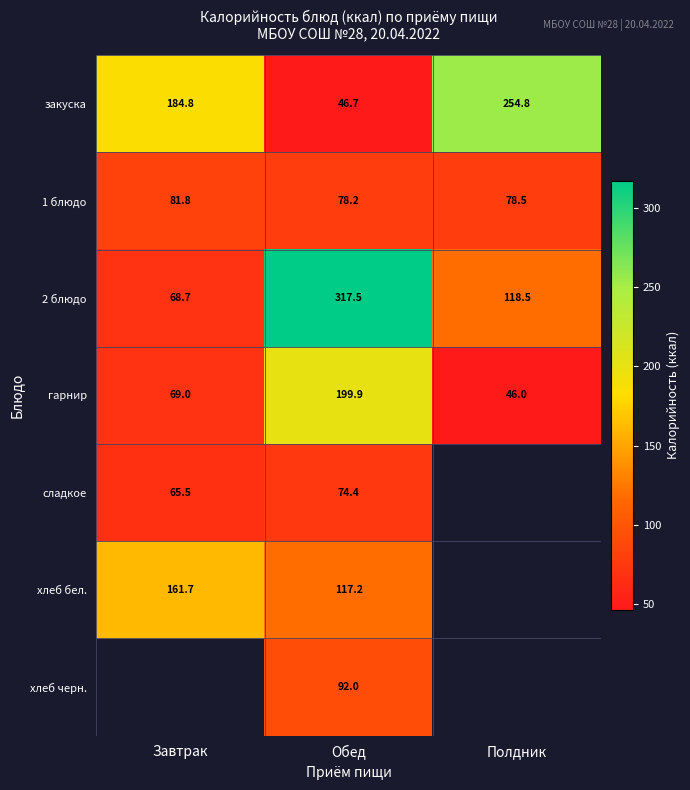

What is the total value across all series at Обед?

925.9